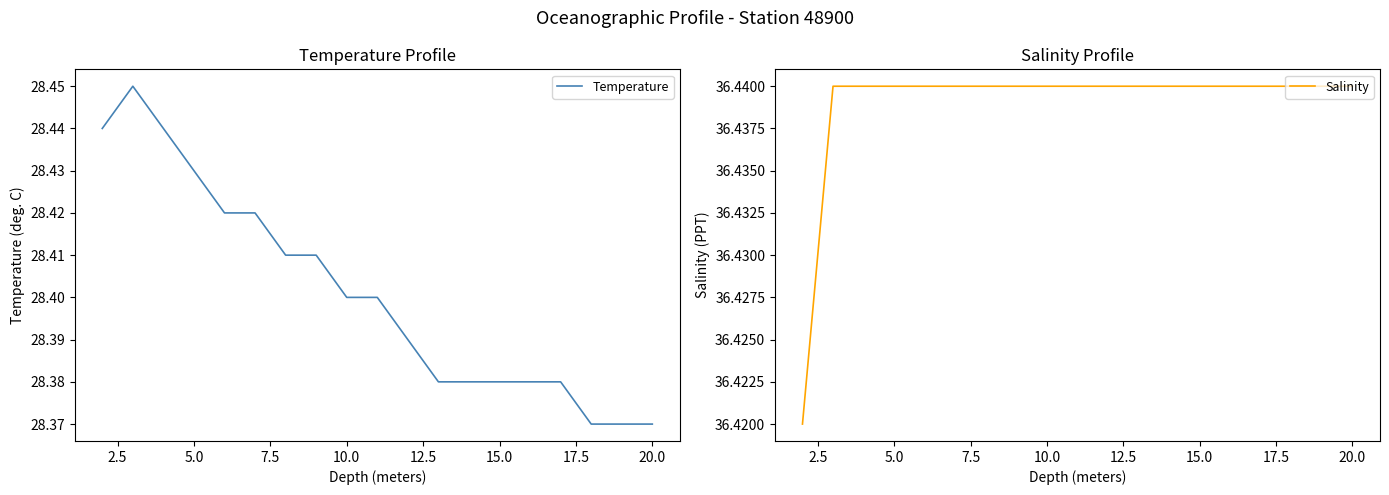

Which series has the largest range (max minus min)?

Temperature